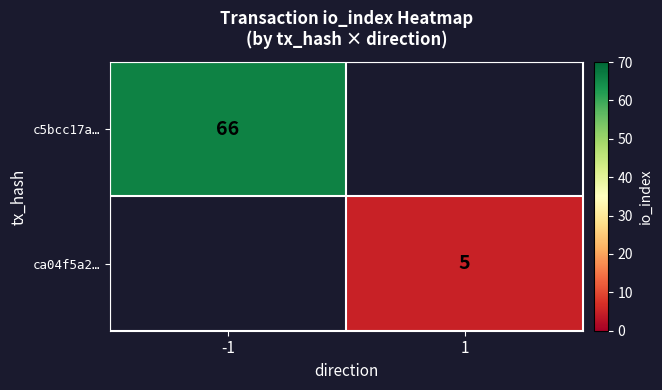

Is the value of ca04f5a2… at 1 greater than the value of c5bcc17a… at -1?

No